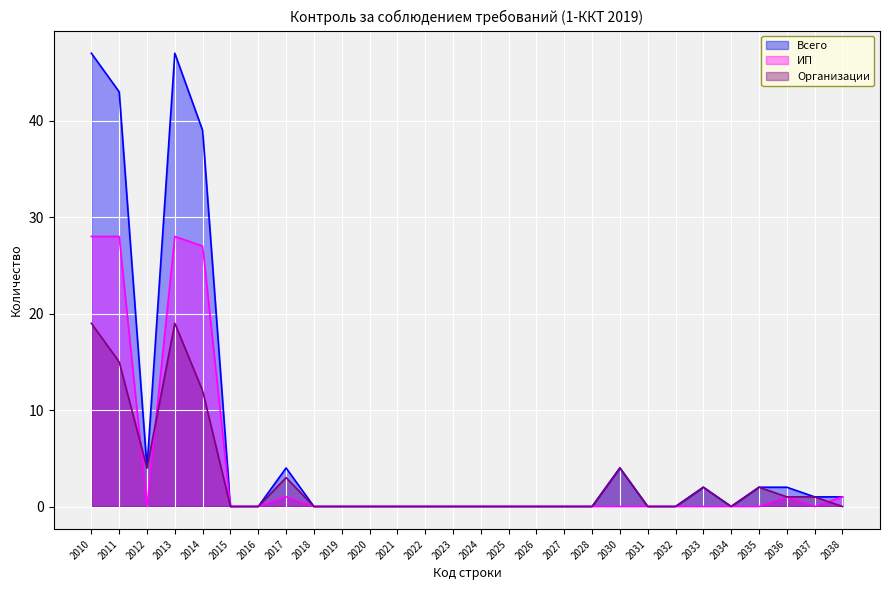

What are all the series names shown in the legend?

Всего, ИП, Организации